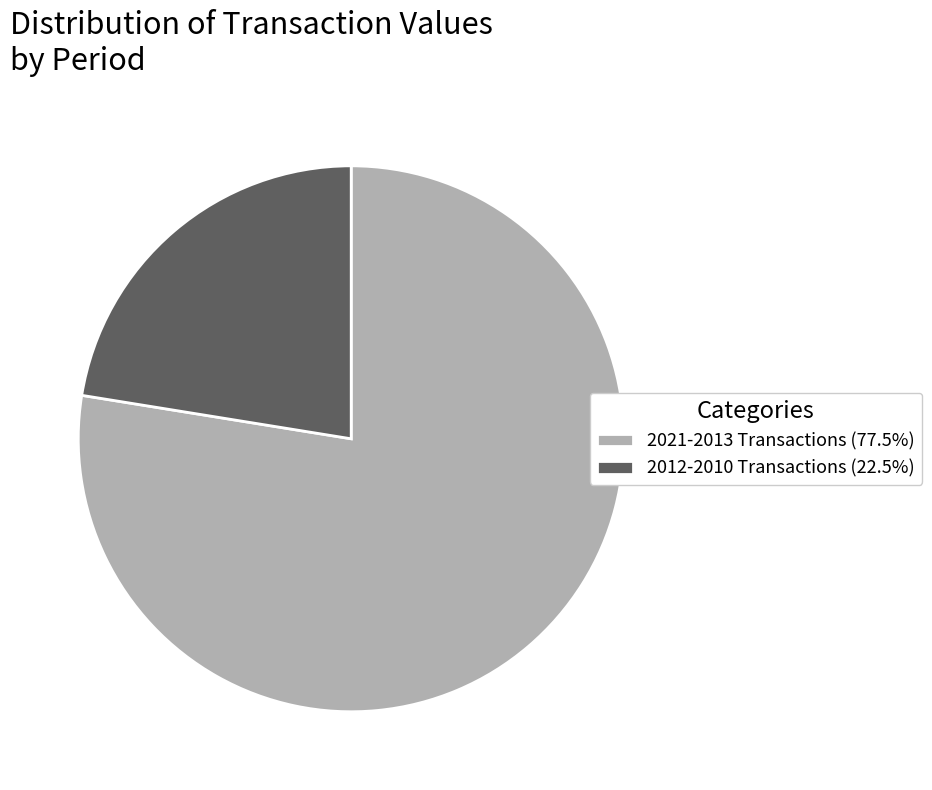

Is there any slice that represents more than half of the pie?

Yes